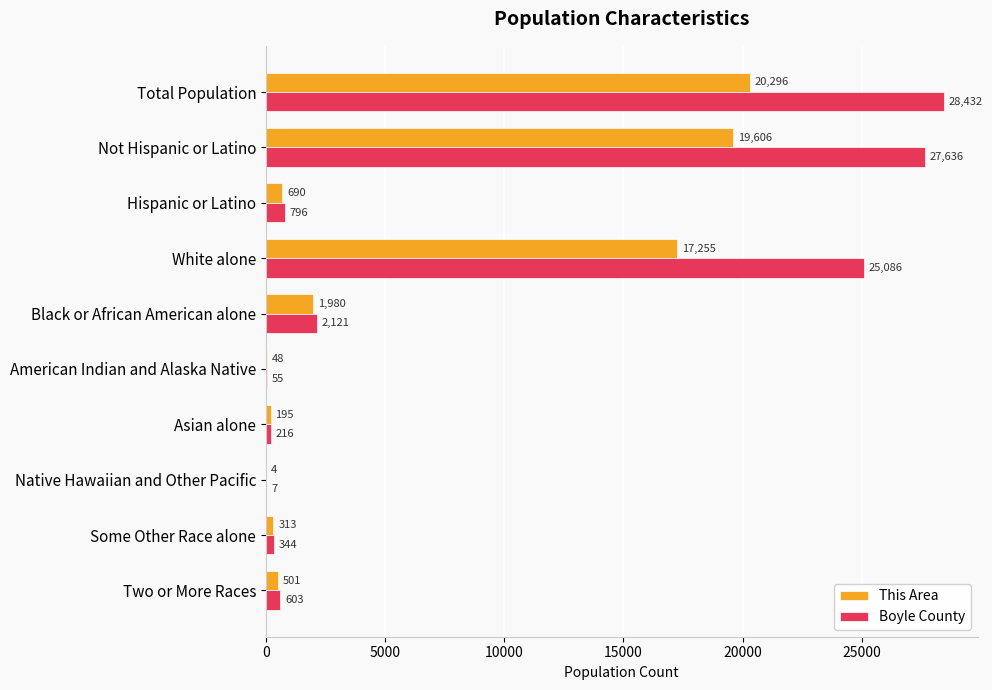

How many data points does each series have?

10